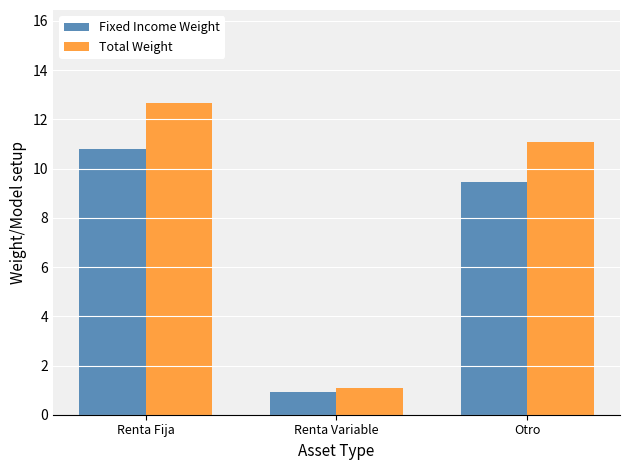

What position from the right is Renta Fija?

3